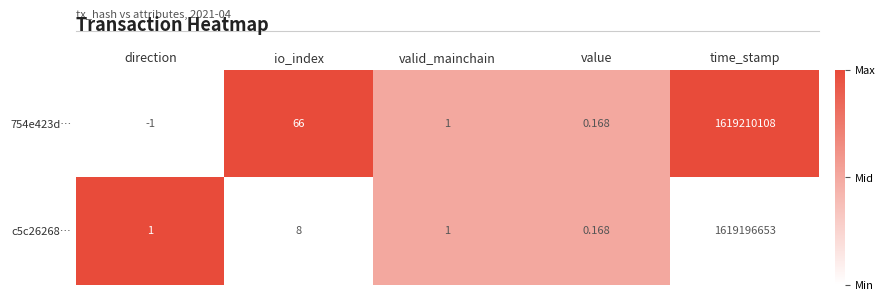

Which category has the lowest value across all series?

direction